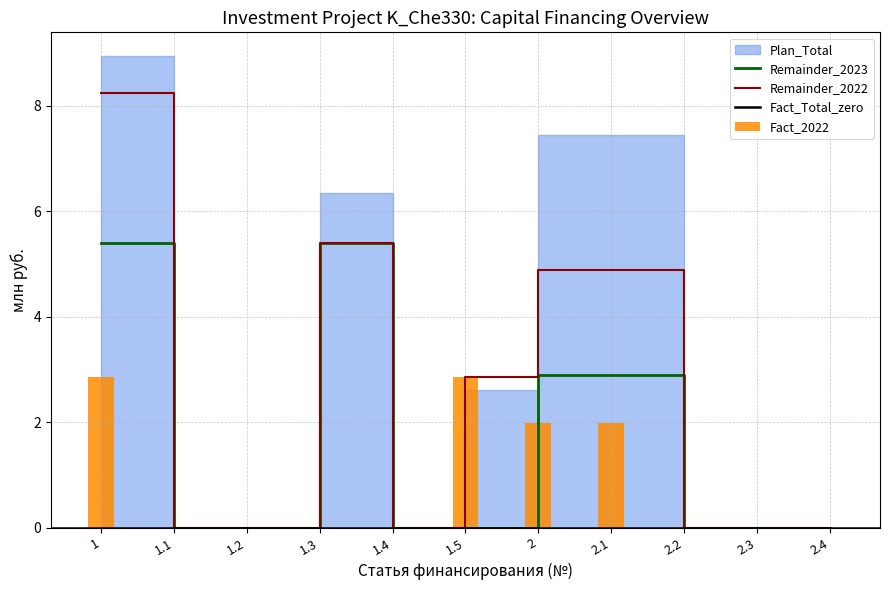

The Remainder_2022 series shows 2.9 at 1.5. True or false?

True